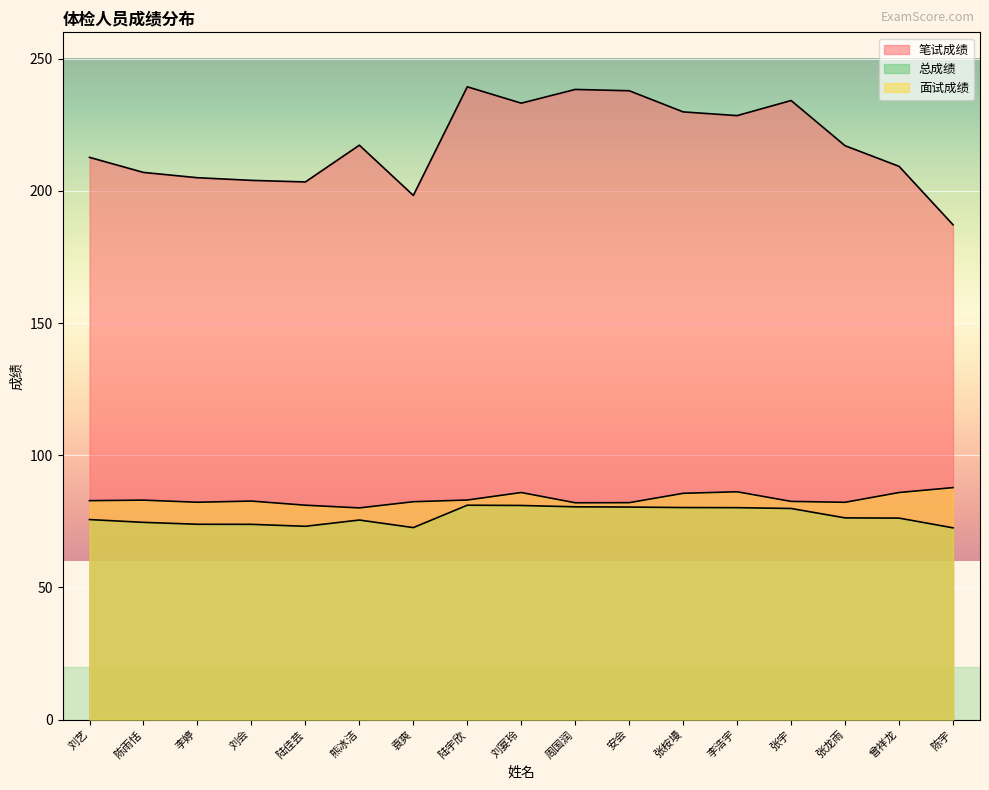

How many values in the 面试成绩 series are below 82?

2